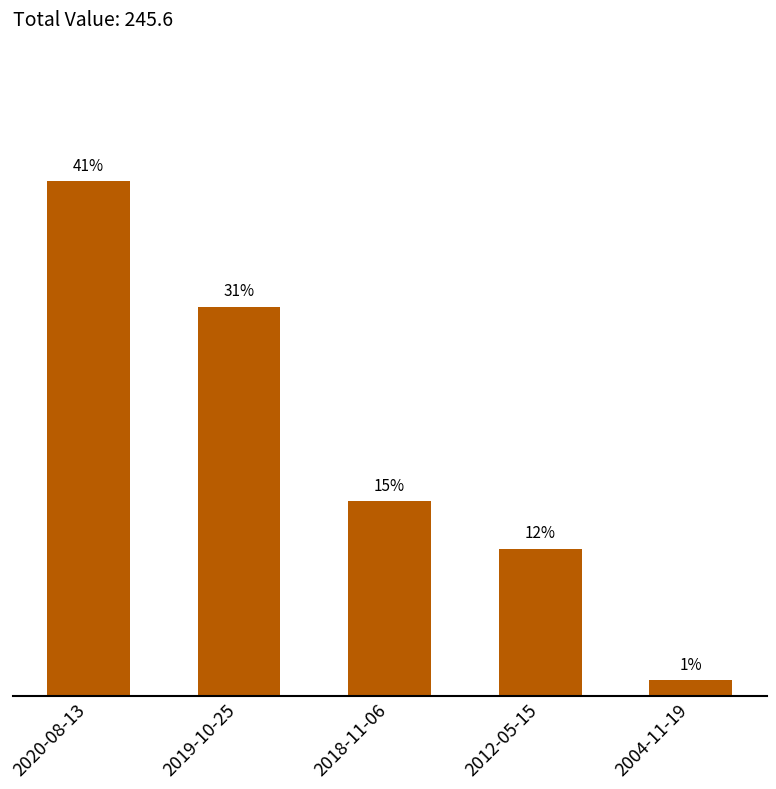

What is the difference between the maximum and minimum values?

97.3